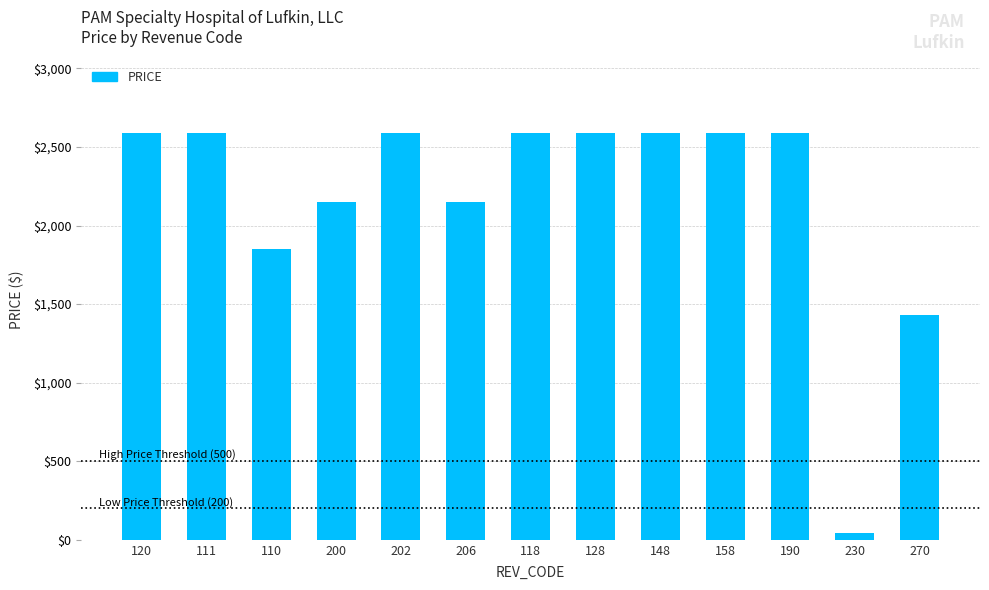

Which label corresponds to the smallest value in the chart?

230